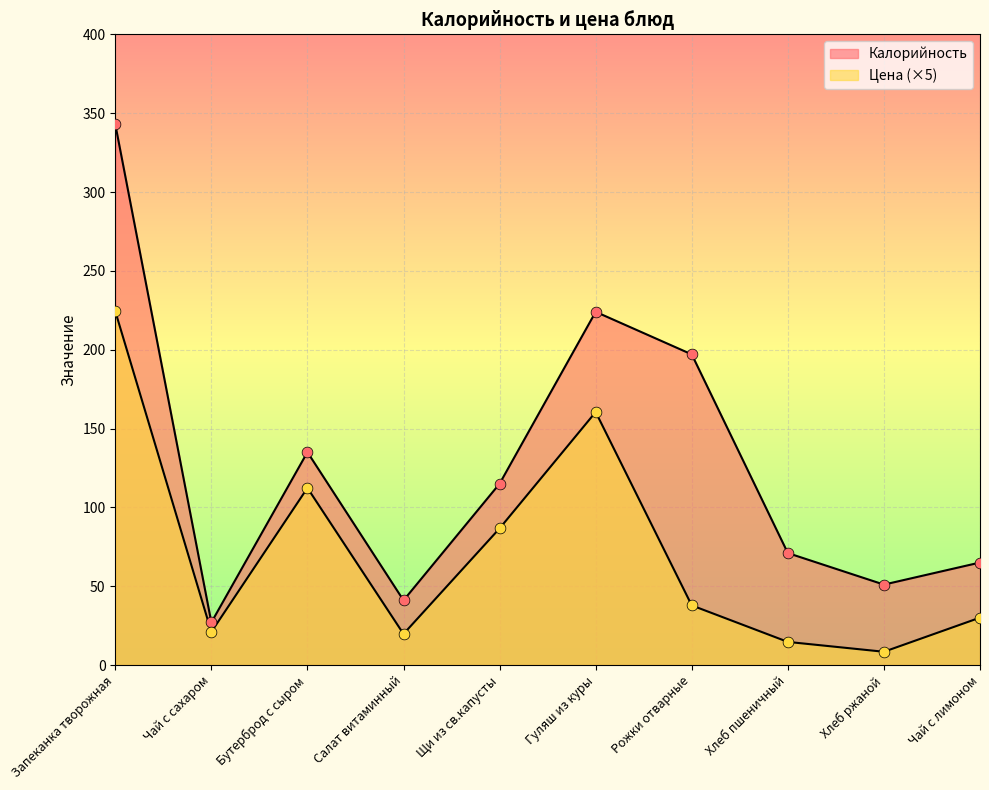

What is the total value across all series at Чай с лимоном?

95.0